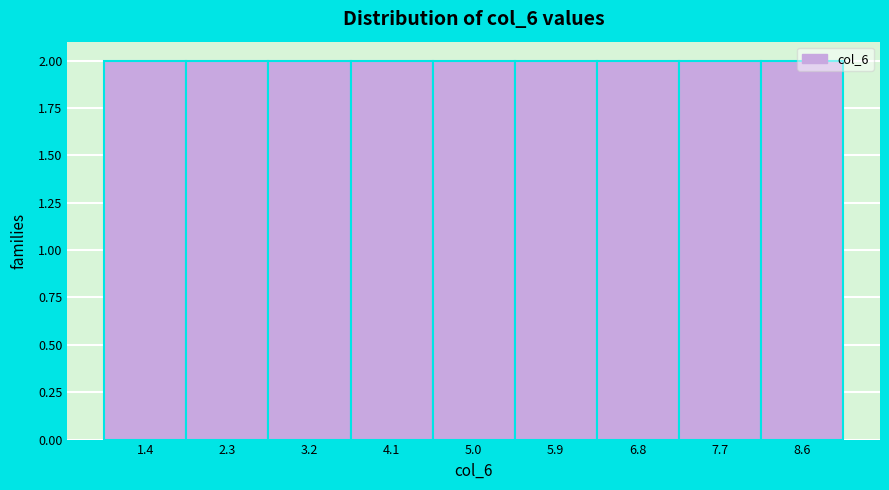

How tall is the bar that spans 5.4 to 6.3 on the x-axis? Neither the bar edges nor the heights are printed on the chart, so give them approximately, as read against the axes.

2